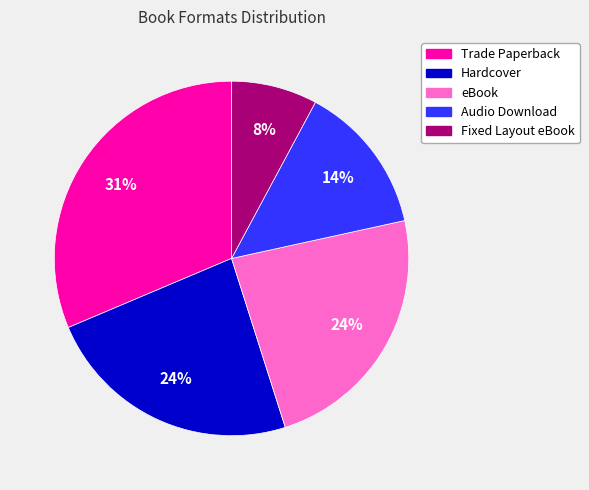

Does eBook account for over 50% of the chart?

No